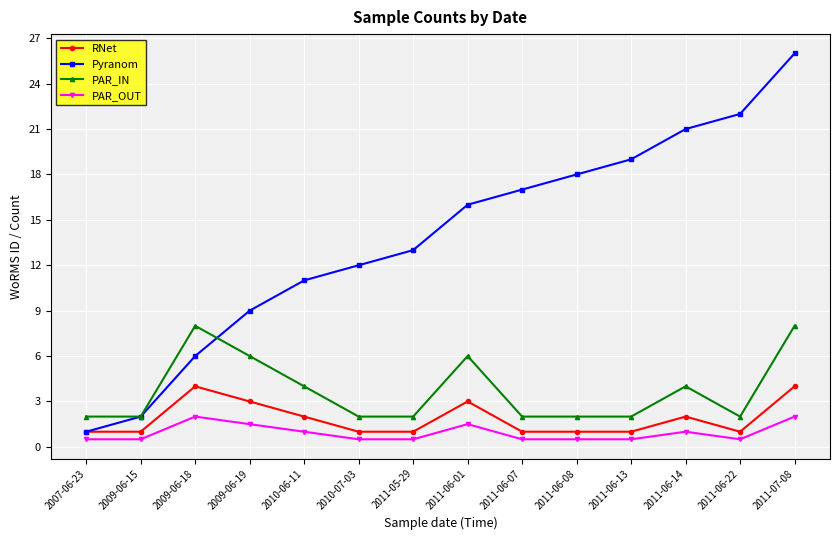

True or false: PAR_IN and PAR_OUT cross at least once.

False